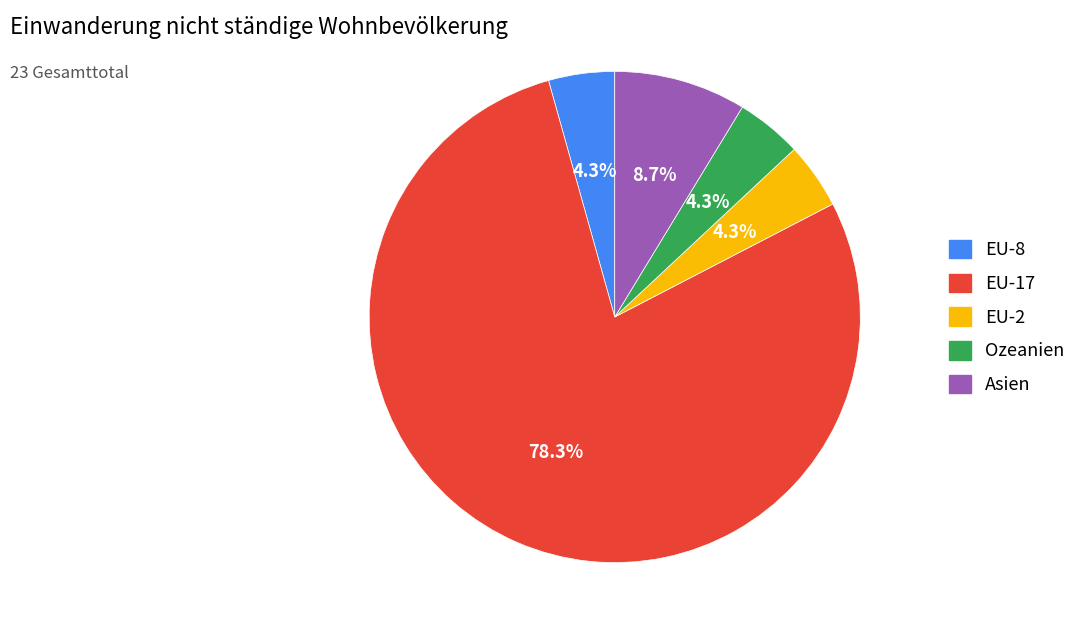

To the nearest percent, what percentage of the pie is EU-2?

4%